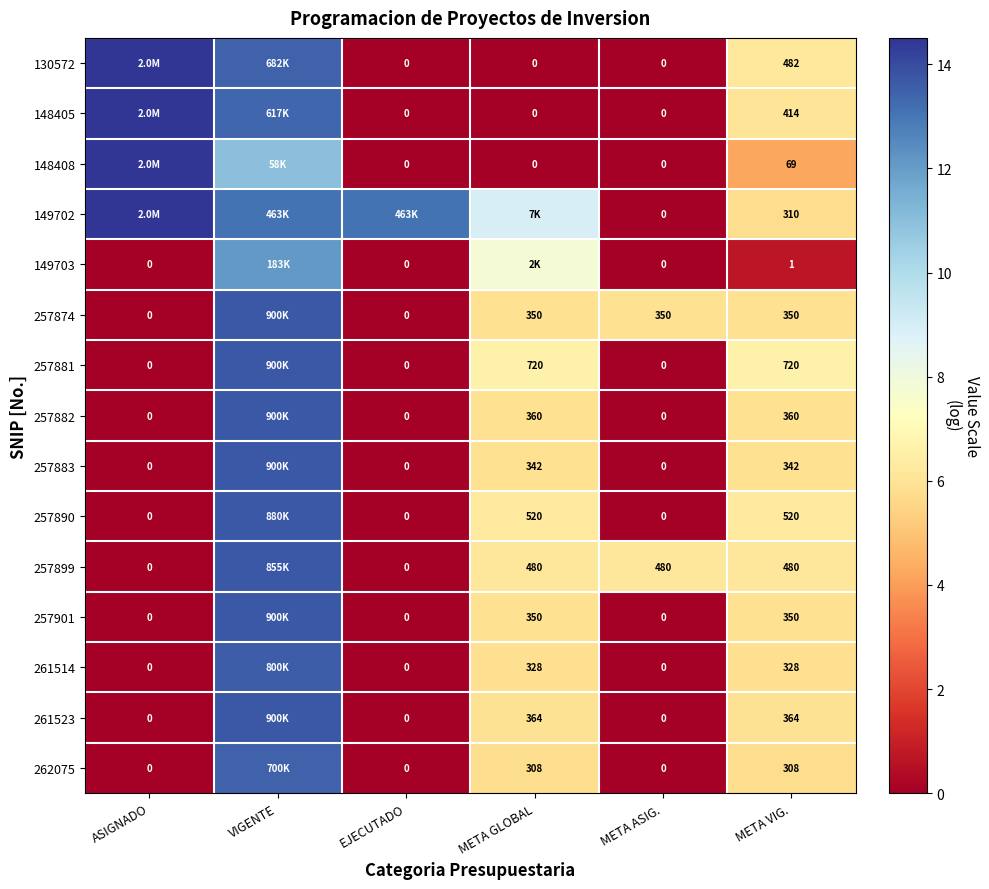

Is the value of 261523 at ASIGNADO greater than the value of 257890 at META GLOBAL?

No